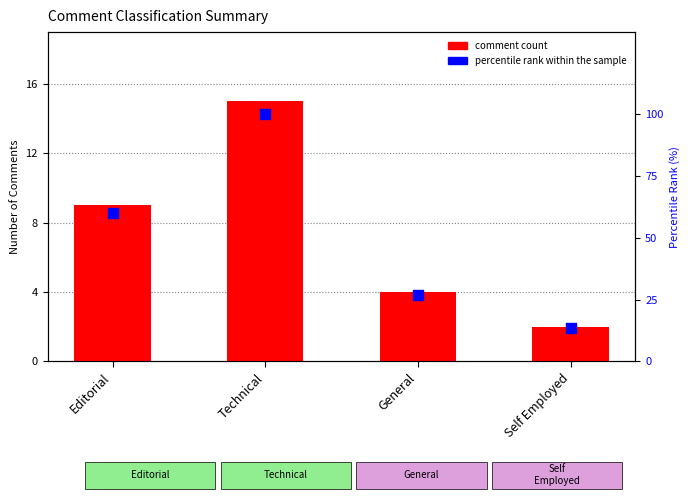

What are all the series names shown in the legend?

comment count, percentile rank within the sample